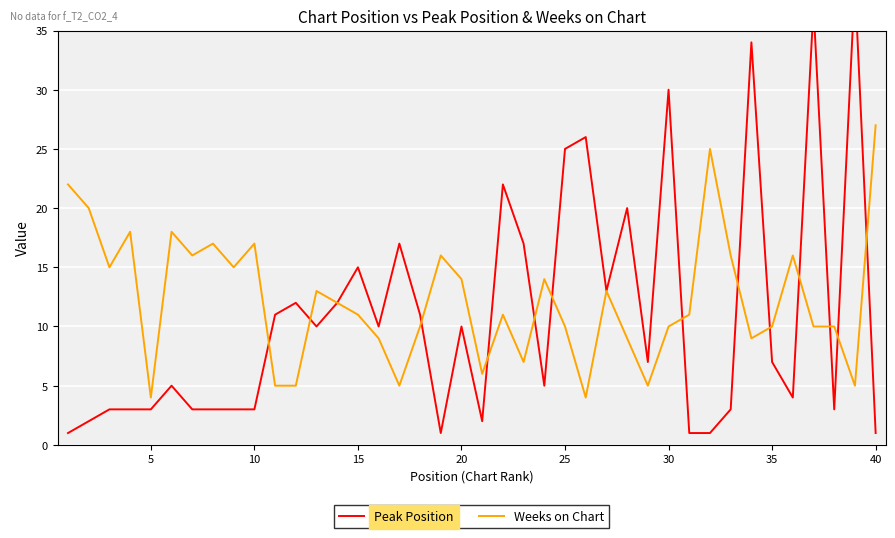

Is it true that Weeks on Chart equals 4 at 15?

False